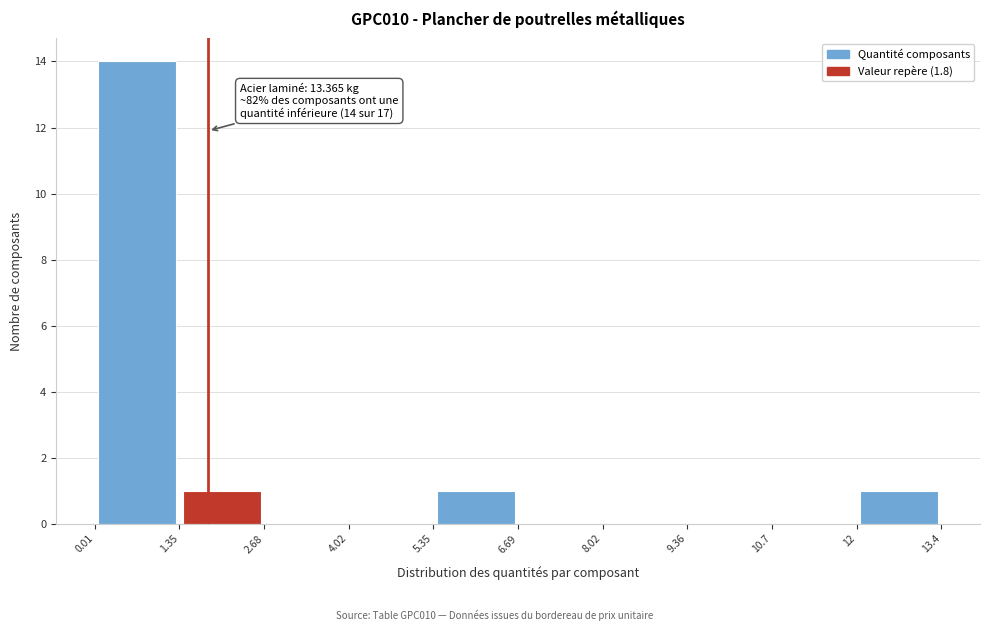

Which range on the x-axis has the tallest bar?

0.01 to 1.35